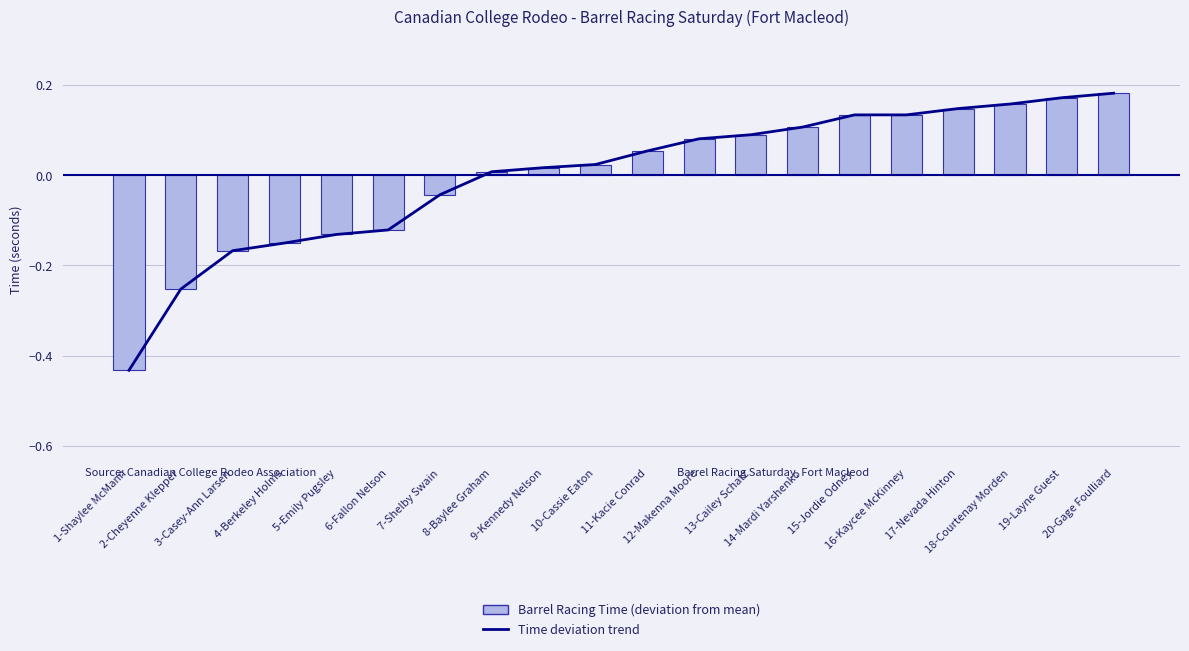

Between 4-Berkeley Holms and 5-Emily Pugsley, which series saw the biggest shift?

Time deviation, fixed reference